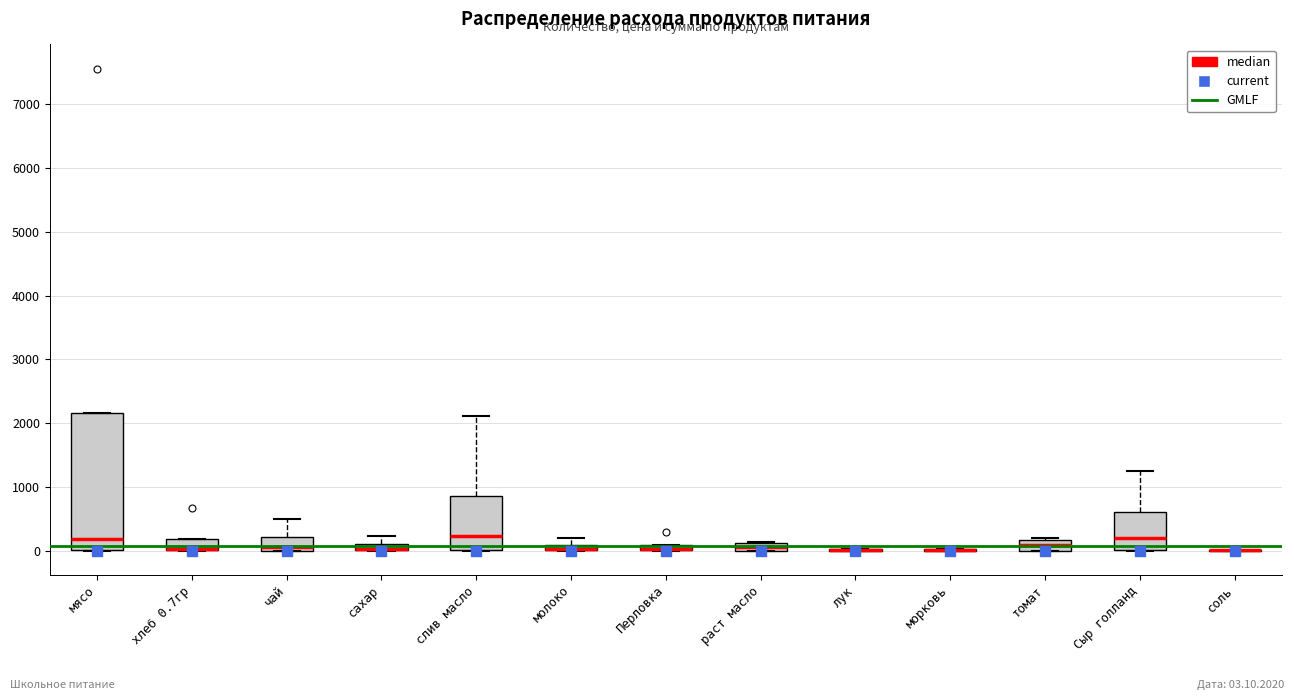

Which box is the tallest, from its lower edge to its upper edge?

мясо